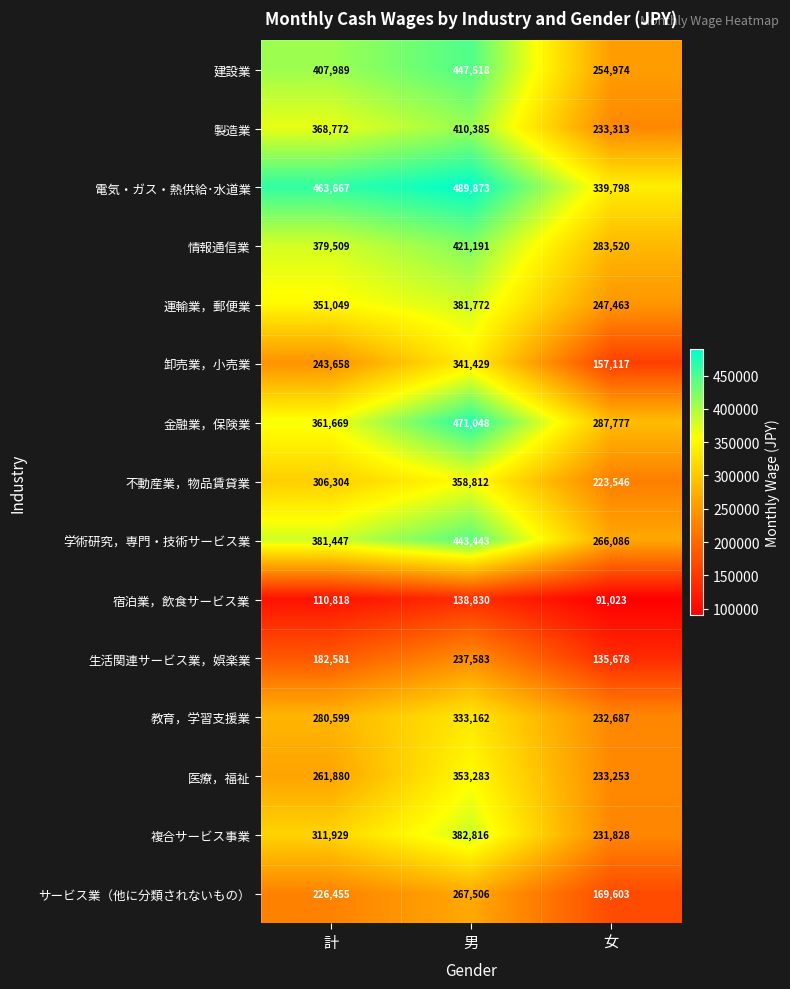

At how many categories does at least one series exceed 213343?

3